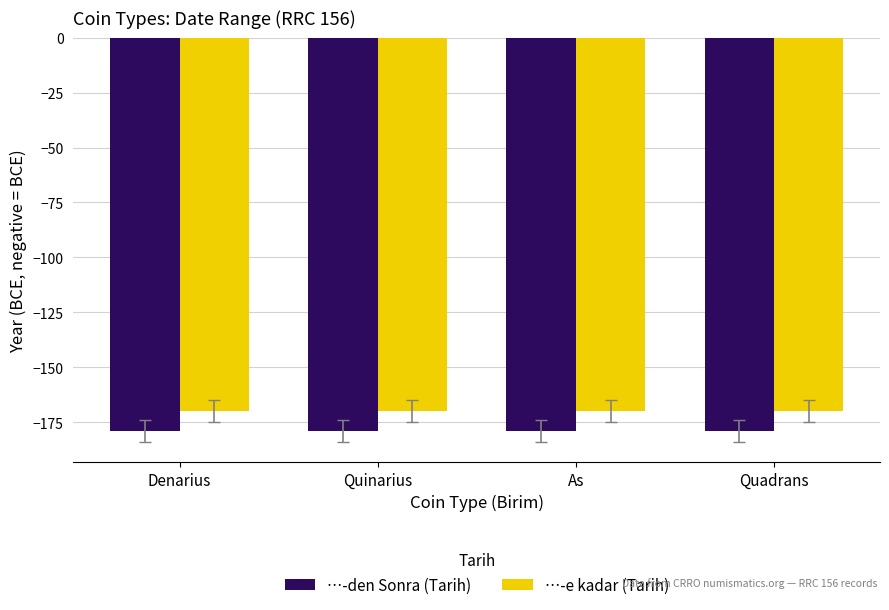

How many bars are there in each group?

2